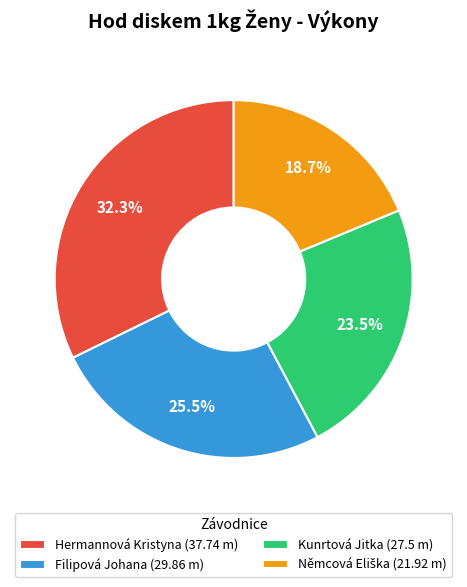

Which has a higher value, Filipová Johana (29.86 m) or Kunrtová Jitka (27.5 m)?

Filipová Johana (29.86 m)